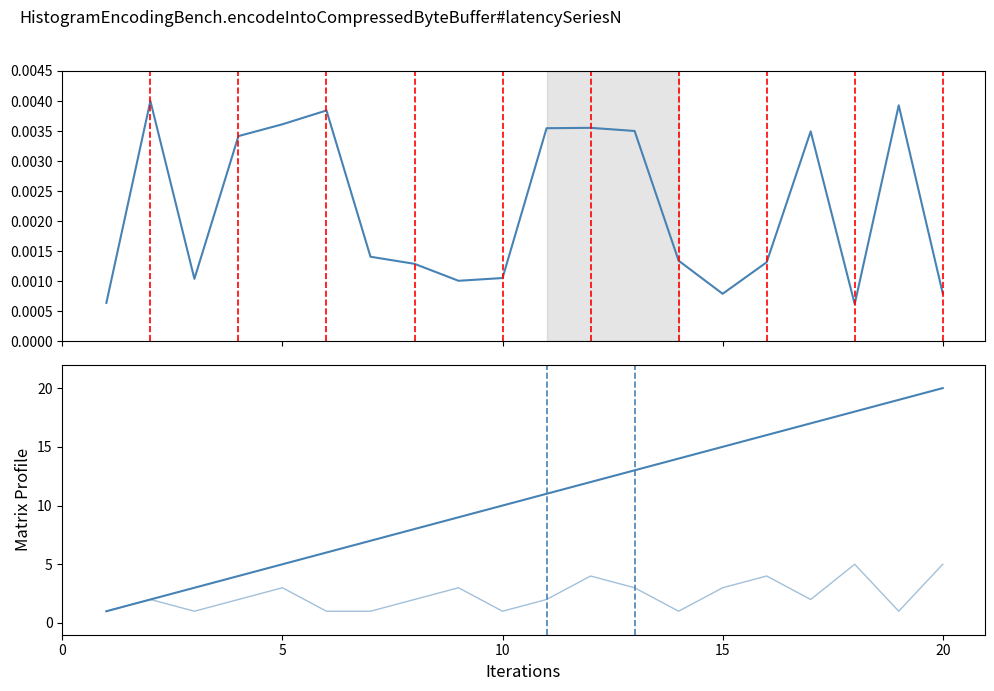

Rank the series by their average value, from highest to lowest.

Platz, PlatzAK, StartNr (normalized)